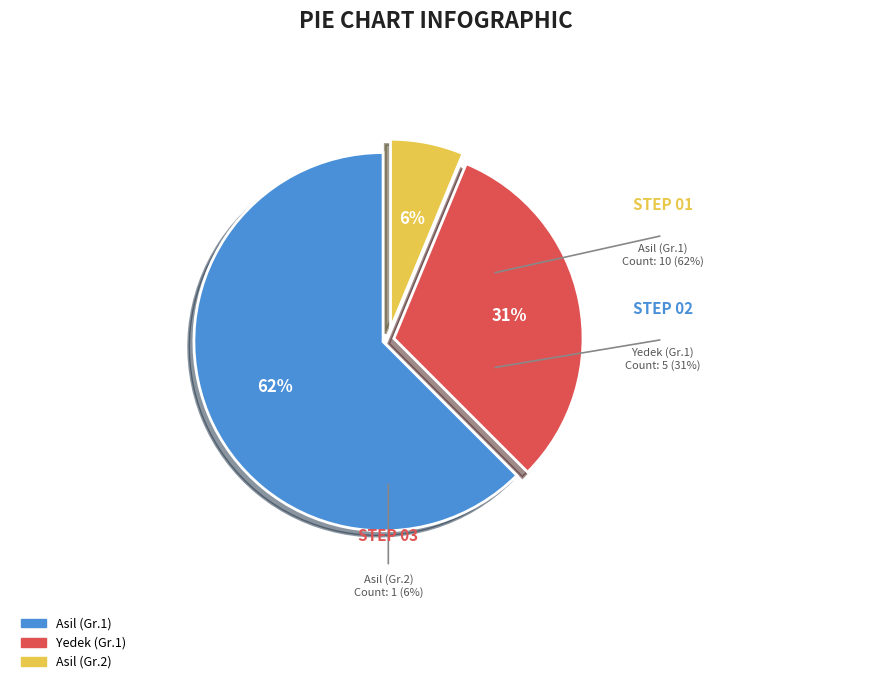

Is there a majority slice in this chart?

Yes